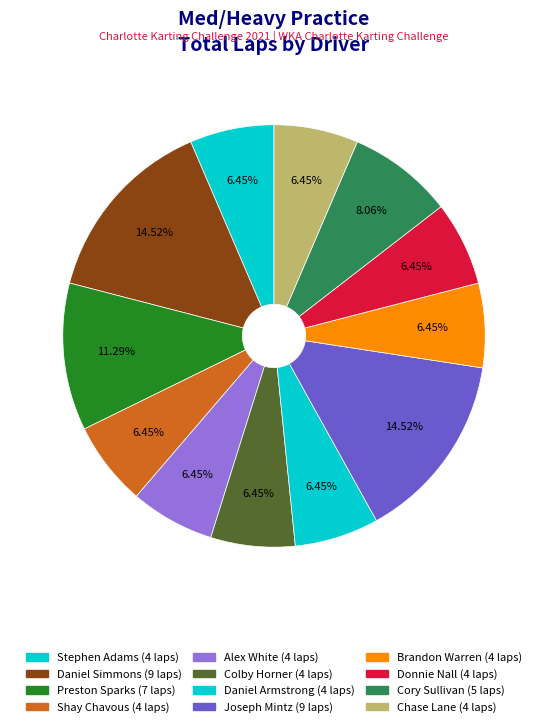

Between Cory Sullivan and Donnie Nall, which is larger?

Cory Sullivan